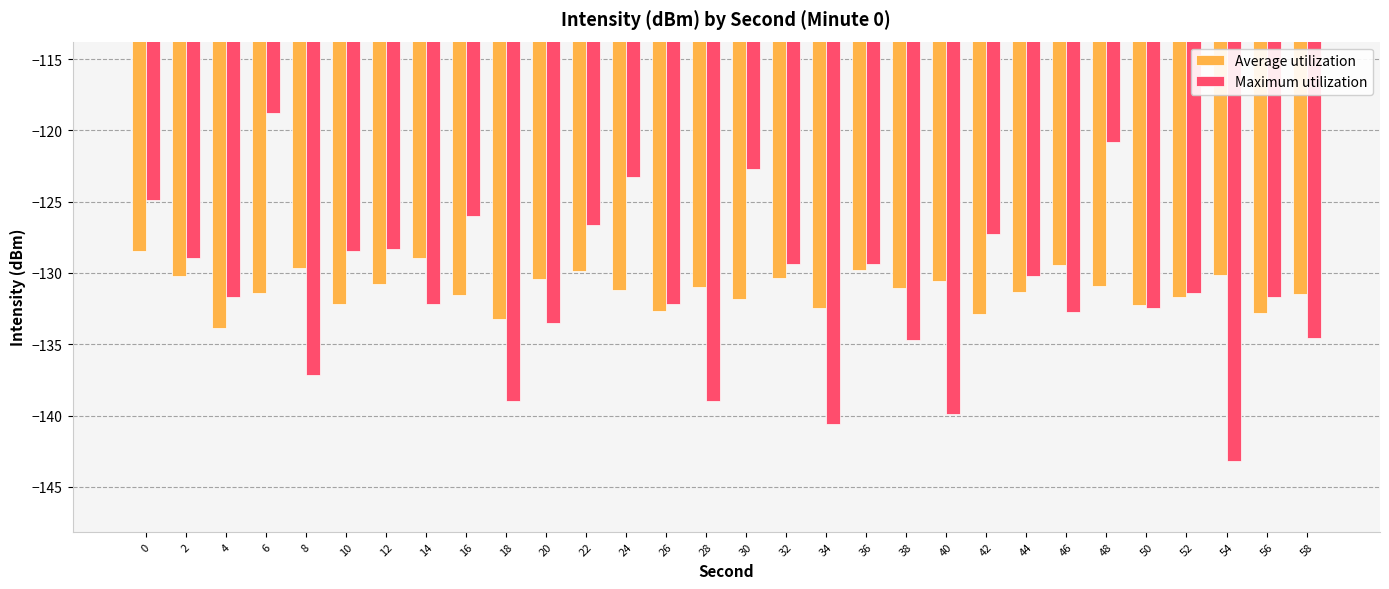

What is the difference between the second highest and minimum values in the Maximum utilization series?

22.3